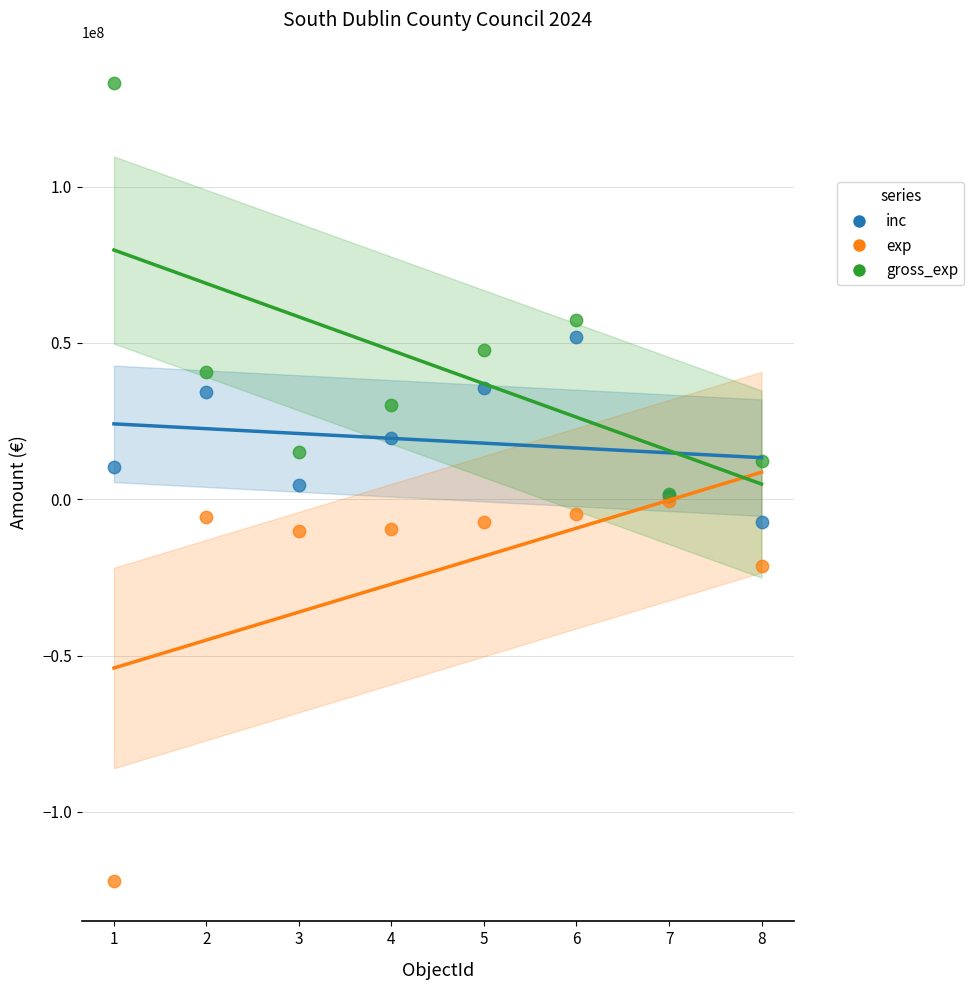

In the exp series, what Y value is closest to -61477950?

-21251000